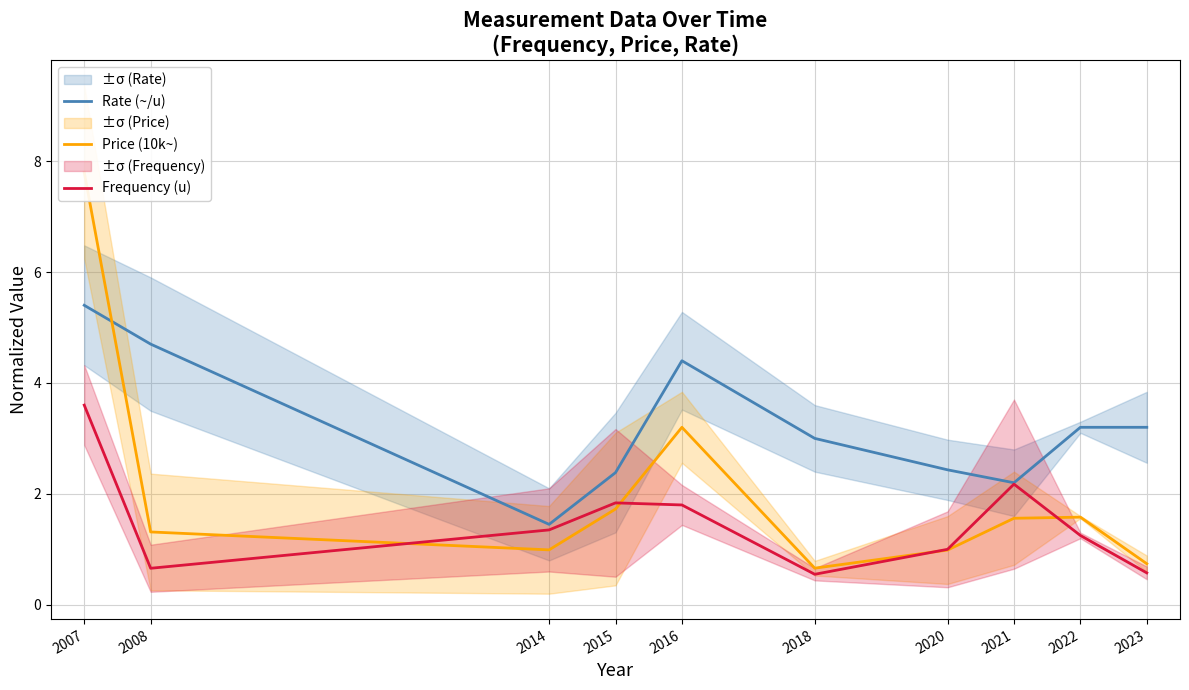

List the series in order of their peak value, highest first.

Price (10k~), Rate (~/u), Frequency (u)